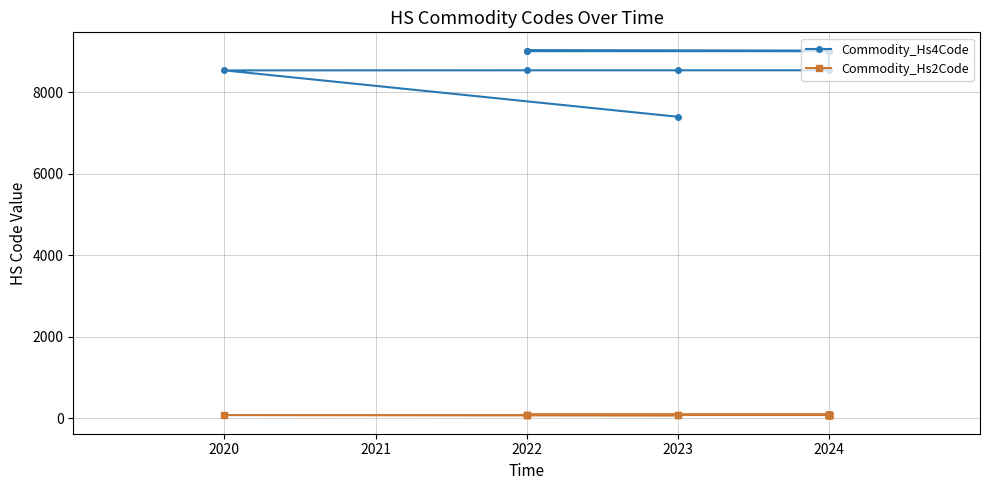

What are all the series names shown in the legend?

Commodity_Hs4Code, Commodity_Hs2Code